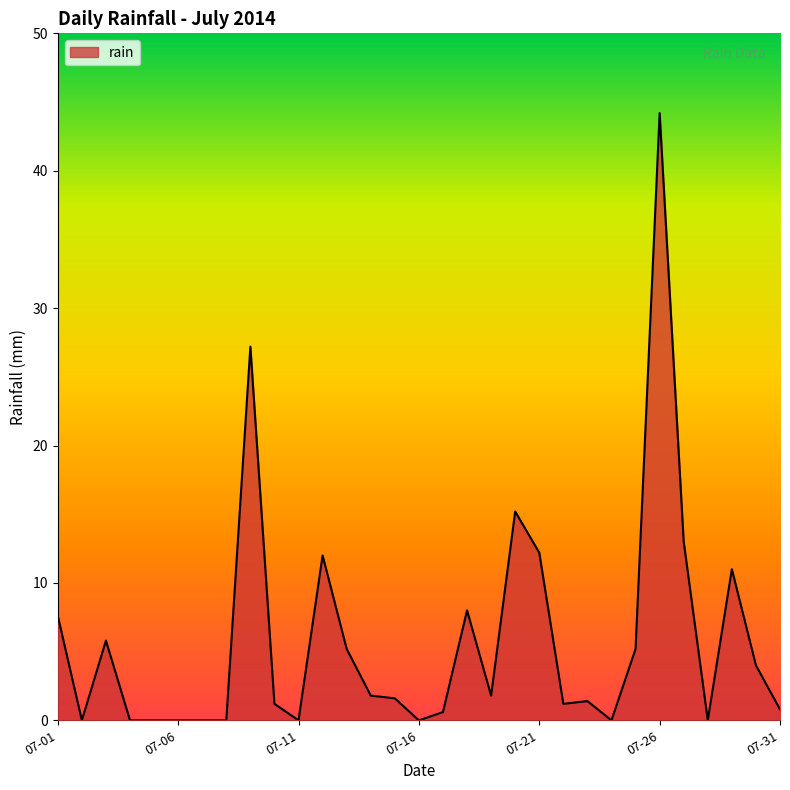

What is the maximum value shown in the chart?

44.2